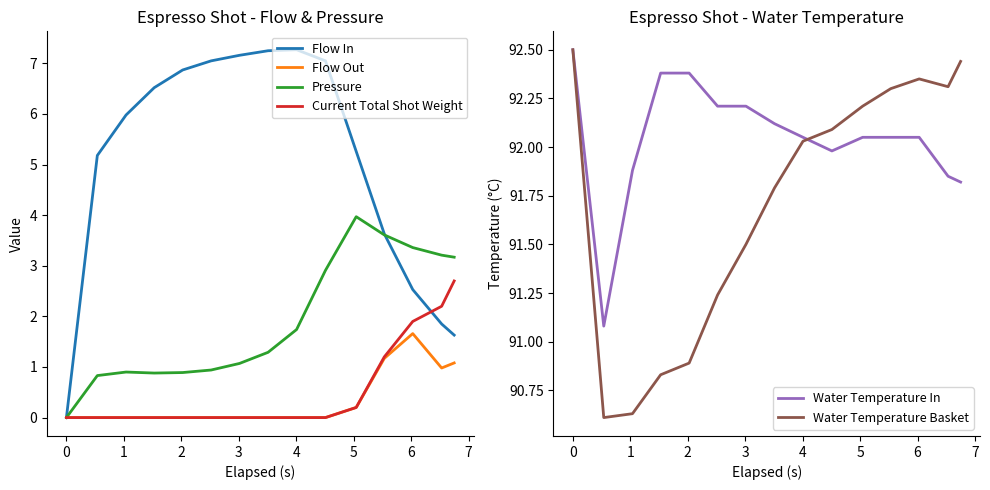

How many intersections are there between Flow In and Pressure?

1